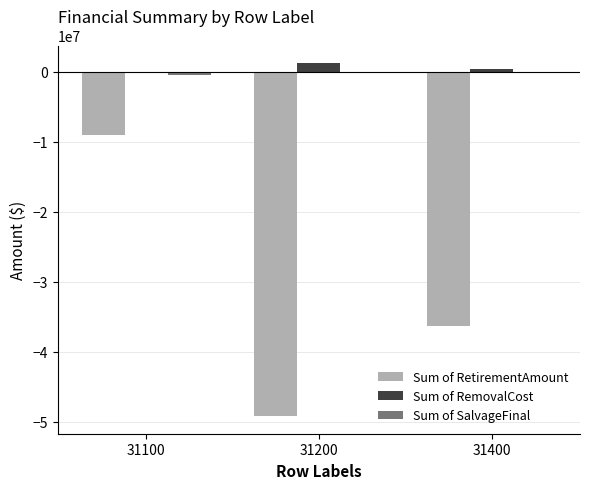

Count the number of categories in the chart.

3